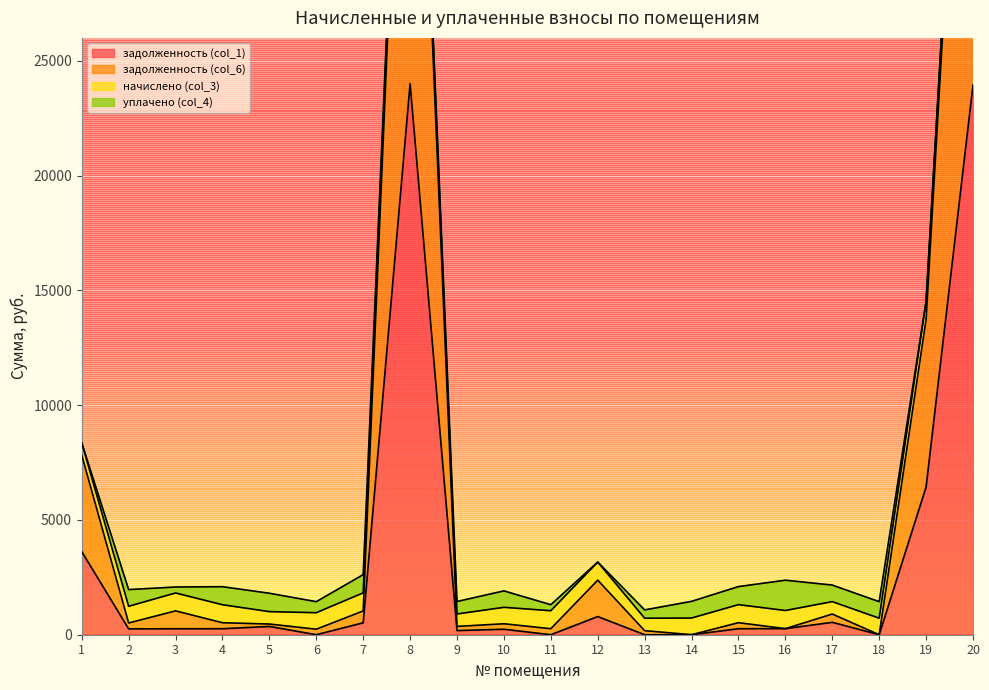

True or false: задолженность (col_6) and задолженность (col_1) cross at least once.

False